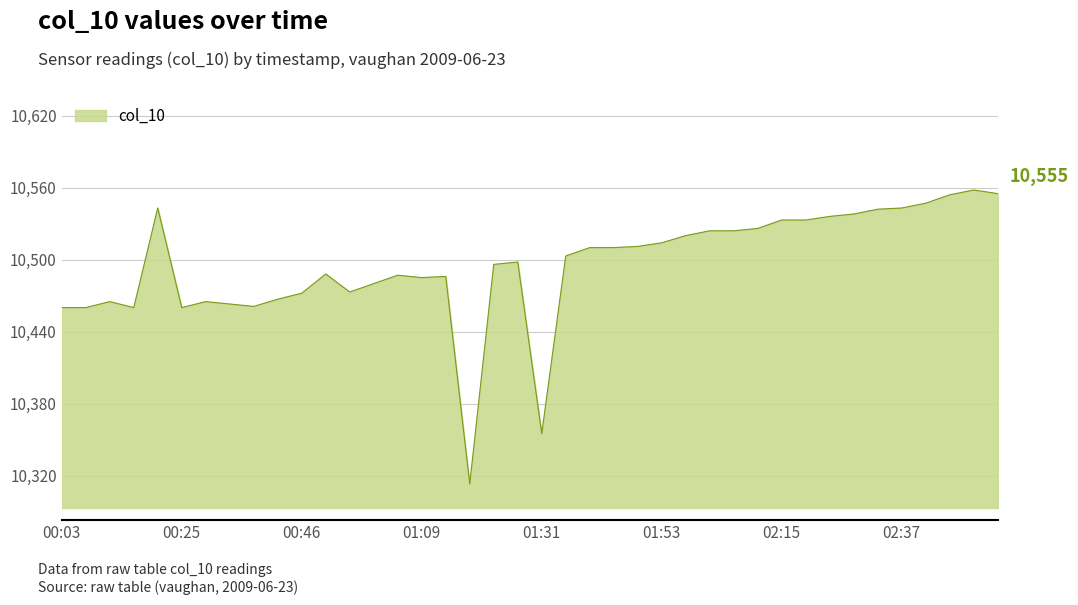

What is the smallest value displayed?

10313